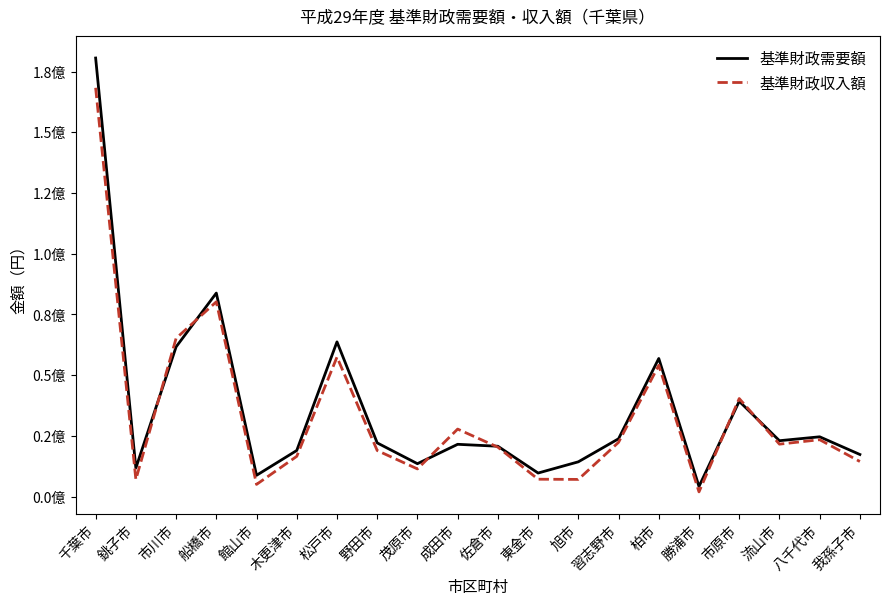

Is the value of 基準財政需要額 at 市川市 greater than the value of 基準財政収入額 at 習志野市?

Yes